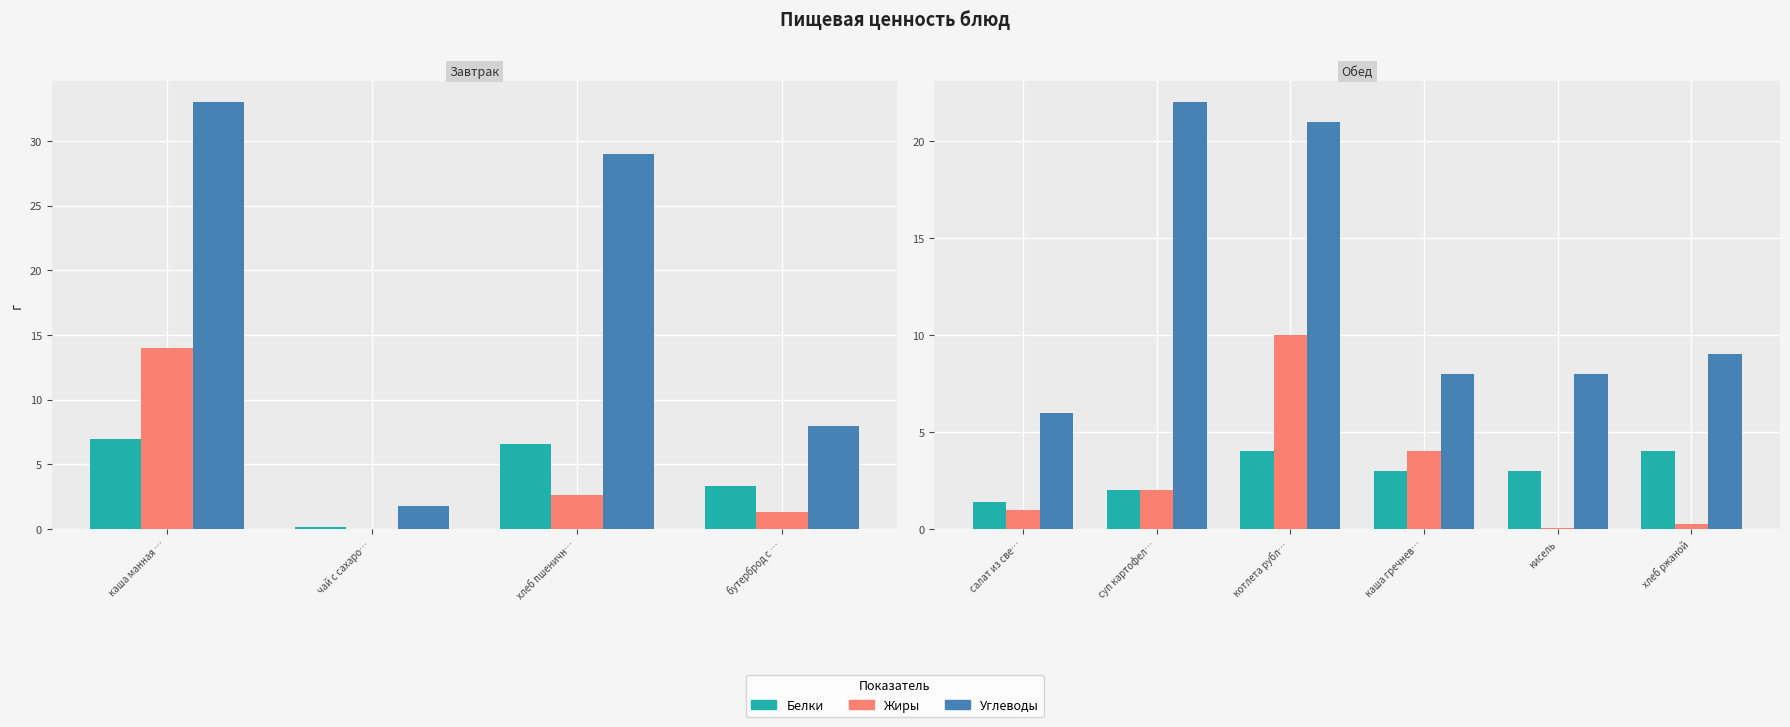

Between хлеб пшеничн… and 4, which is larger?

хлеб пшеничн…